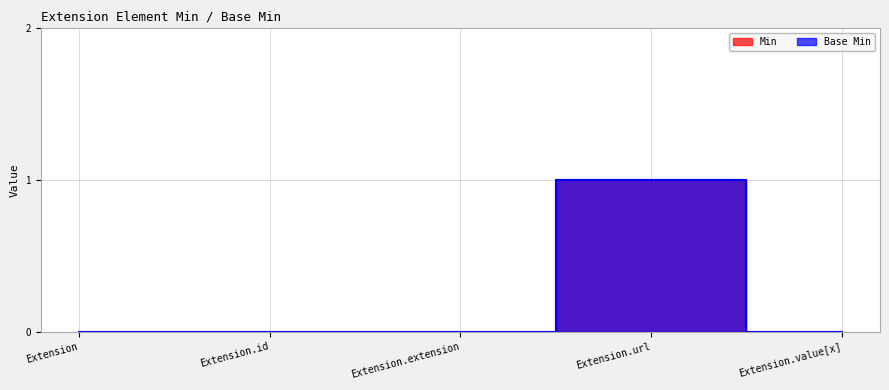

Rank the categories by Min value from lowest to highest.

Extension, Extension.id, Extension.extension, Extension.value[x], Extension.url